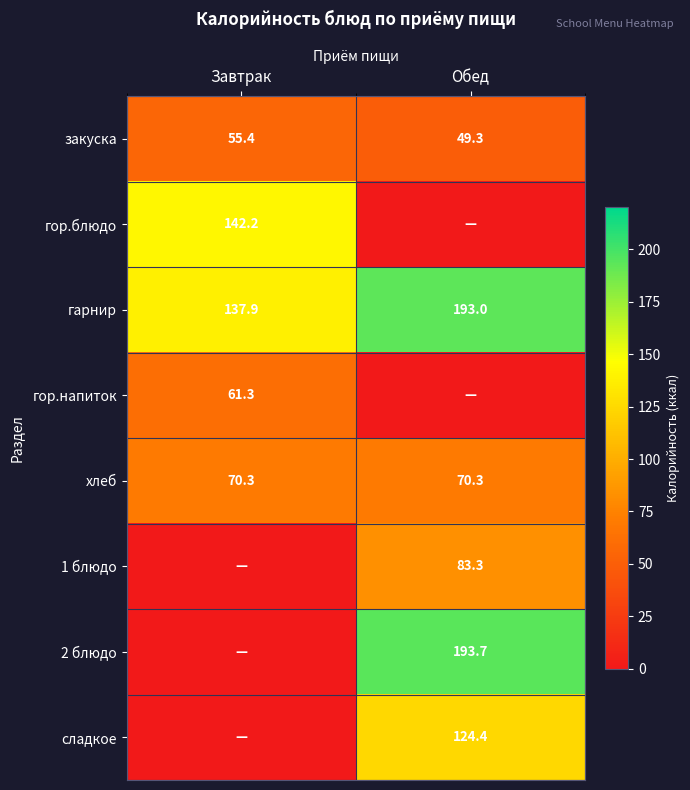

What value does the закуска series have at Обед?

49.3